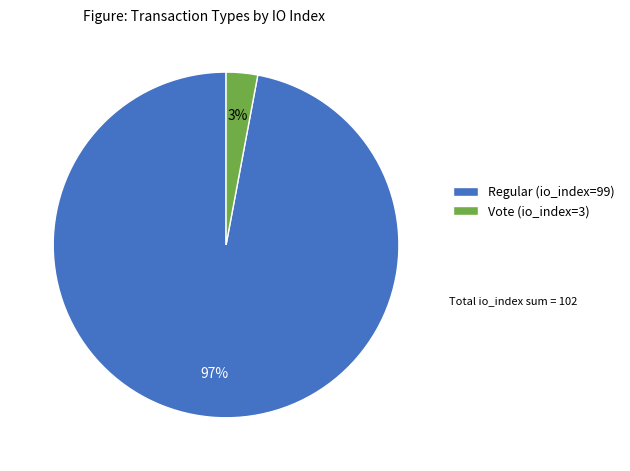

Which has a higher value, Regular (io_index=99) or Vote (io_index=3)?

Regular (io_index=99)